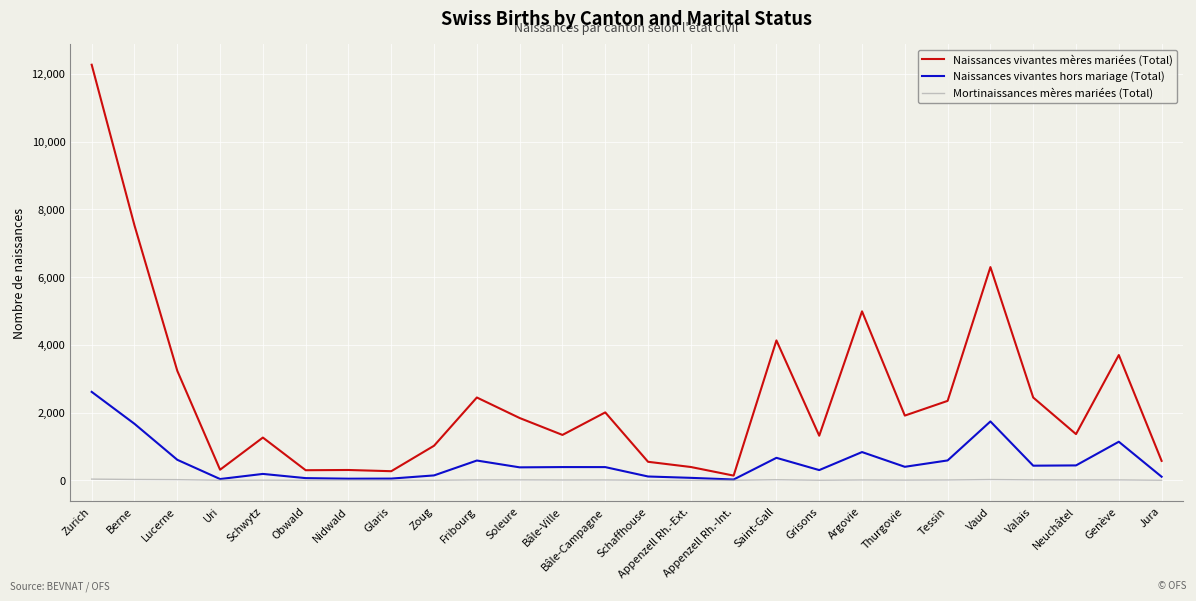

Which series has the largest total across all categories?

Naissances vivantes mères mariées (Total)